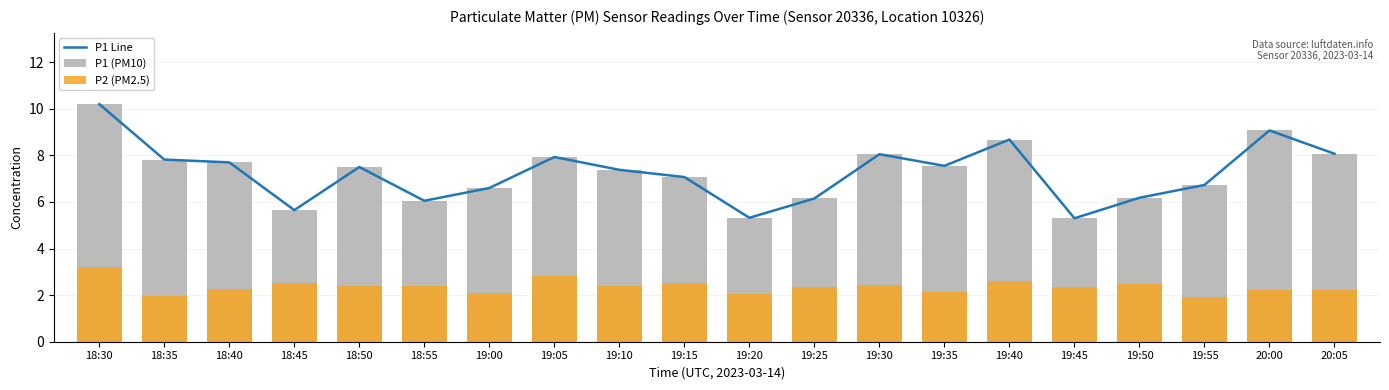

What is the lowest value of the P1 Line series?

5.3